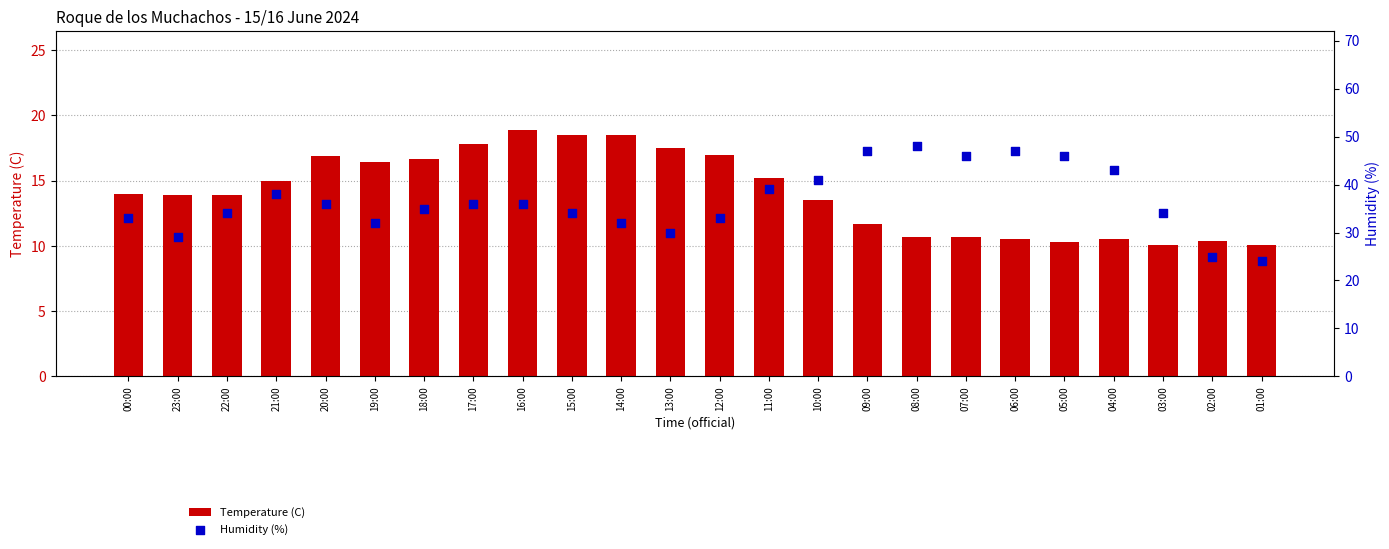

Which series contains the highest Y value?

Humidity (%)